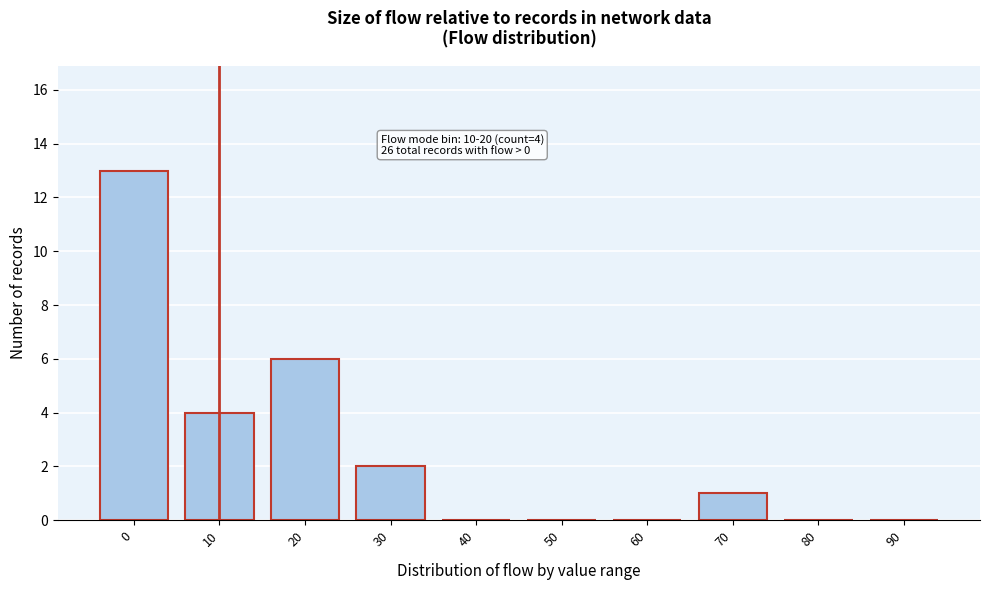

Reading left to right, transcribe all the data shown in this chart.

0=13	10=4	20=6	30=2	40=0	50=0	60=0	70=1	80=0	90=0